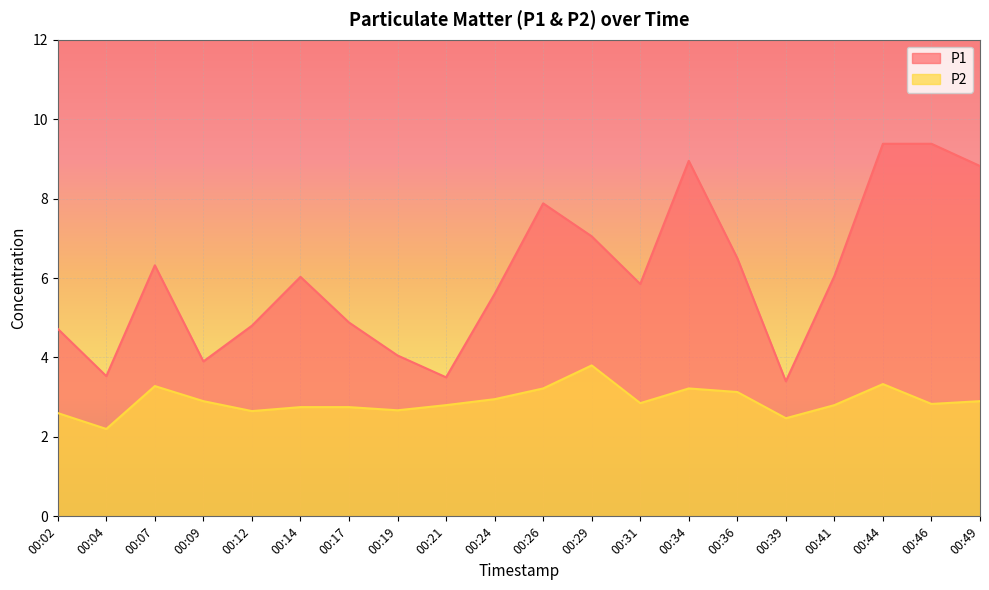

True or false: P2 and P1 cross at least once.

False